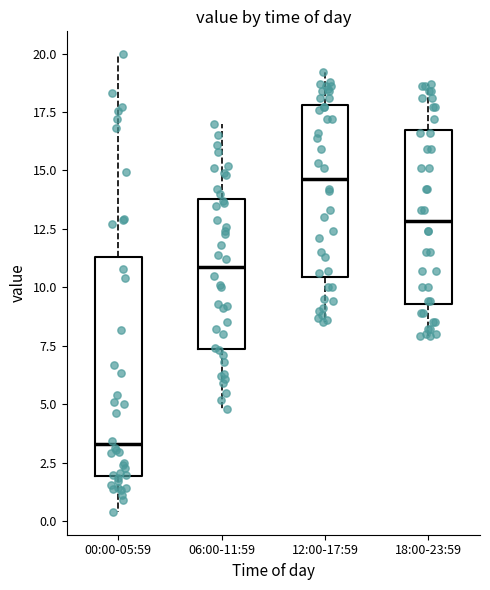

Reading left to right, transcribe this box plot: for each box, give where its median line is, the range the box spans, and where its two whiskers end, as read against the y-axis. The values are not printed on the chart, so give them approximately, as read against the axis.

00:00-05:59: median 3.5, box 2.0 to 11.5, whiskers 0.5 to 20.0
06:00-11:59: median 11.0, box 7.5 to 14.0, whiskers 5.0 to 17.0
12:00-17:59: median 14.5, box 10.5 to 18.0, whiskers 8.5 to 19.0
18:00-23:59: median 13.0, box 9.5 to 17.0, whiskers 8.0 to 18.5